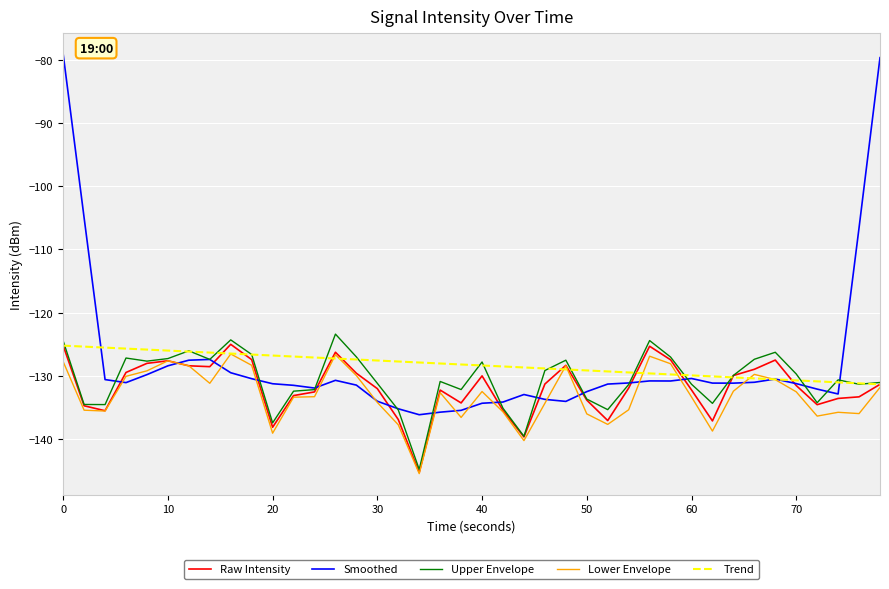

How many times do Raw Intensity and Smoothed cross each other?

14